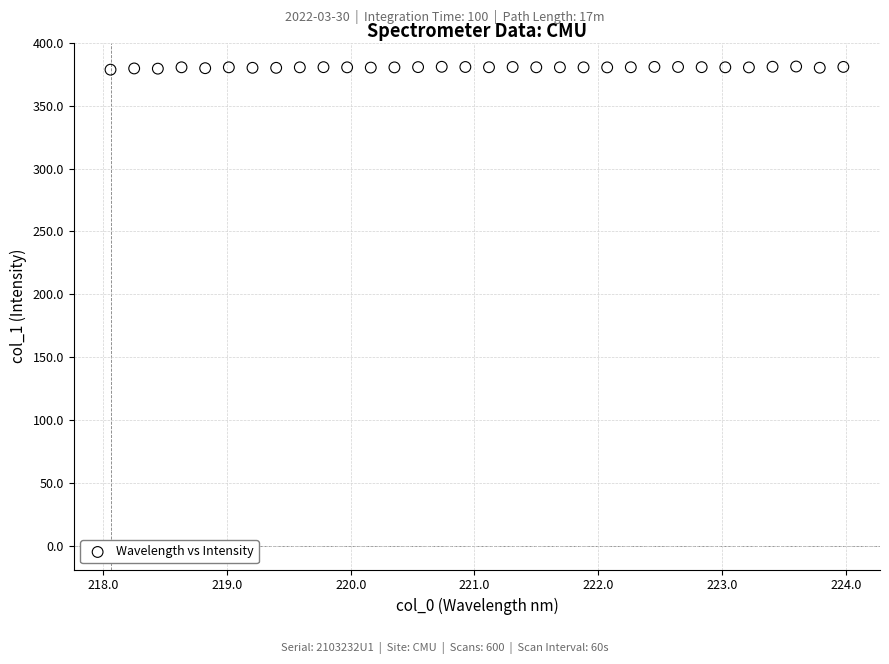

What is the range of X values (max minus min)?

5.9